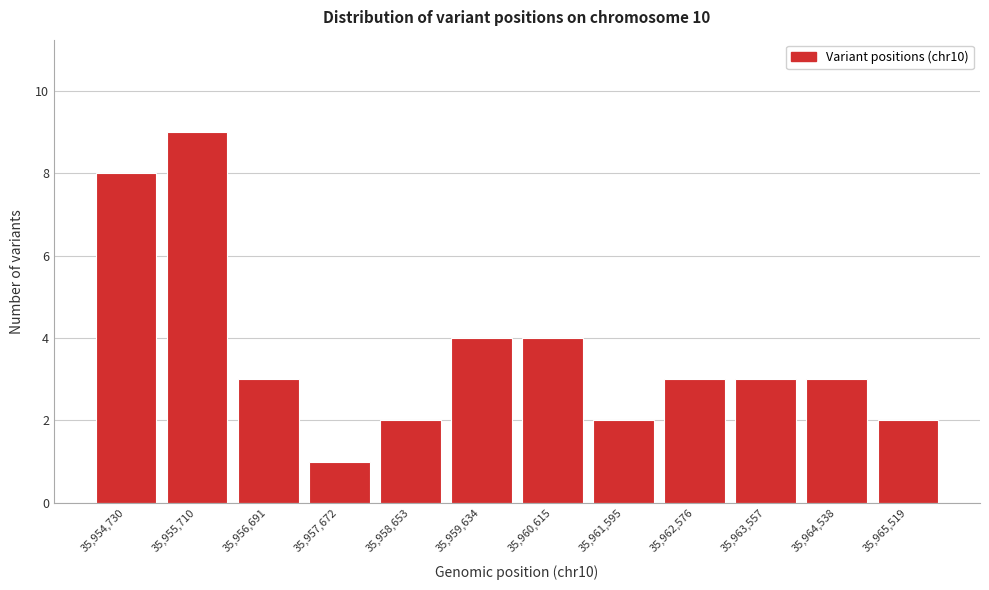

Reading left to right, transcribe all the data shown in this chart.

8	9	3	1	2	4	4	2	3	3	3	2